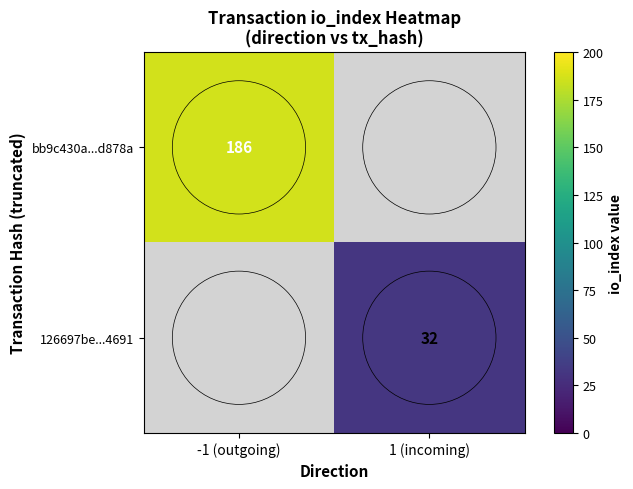

How many categories are shown in the chart?

2